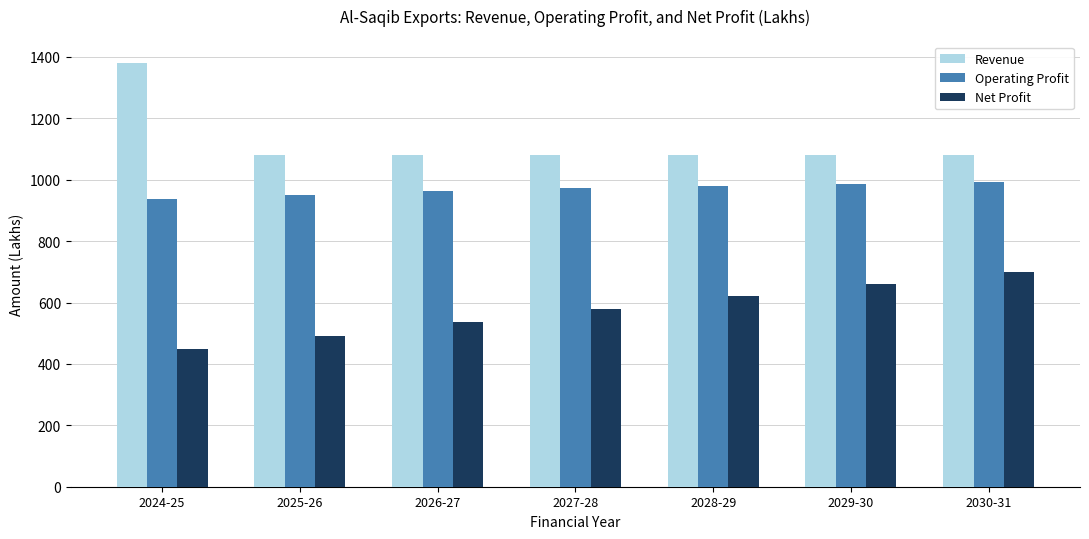

Rank the series at 2029-30 from highest to lowest value.

Revenue, Operating Profit, Net Profit